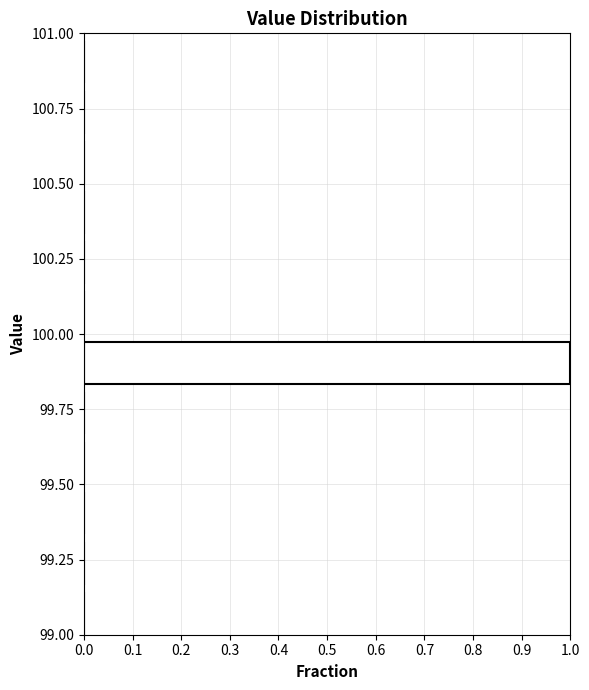

Read against the y-axis, roughly where is the centre of the longest bar?

99.90